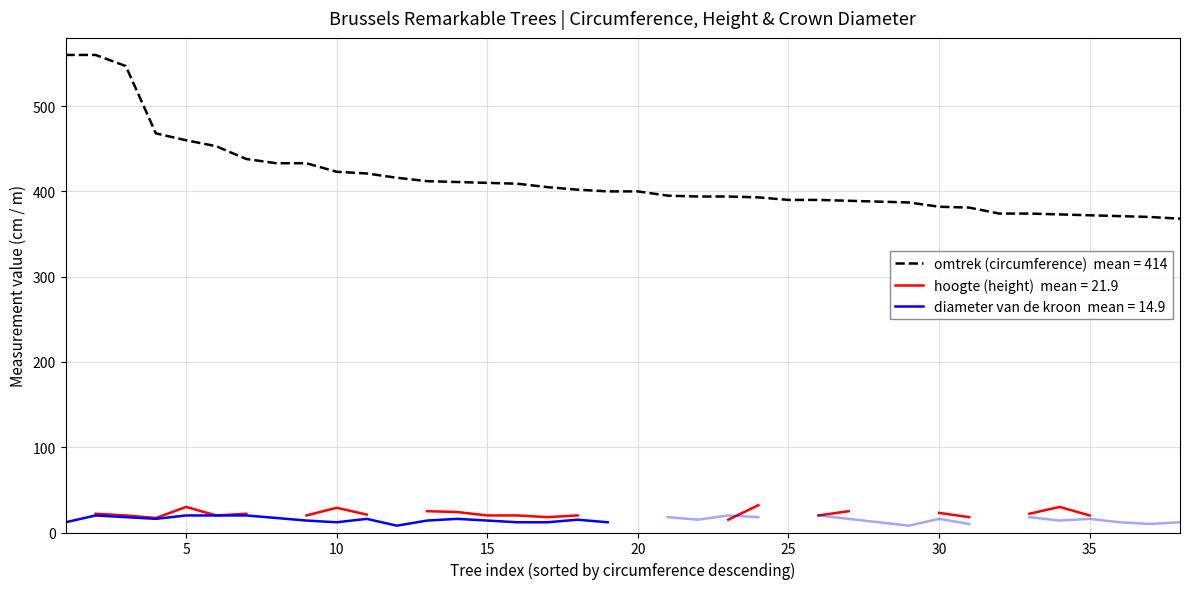

Between 10 and 9, which is larger?

9